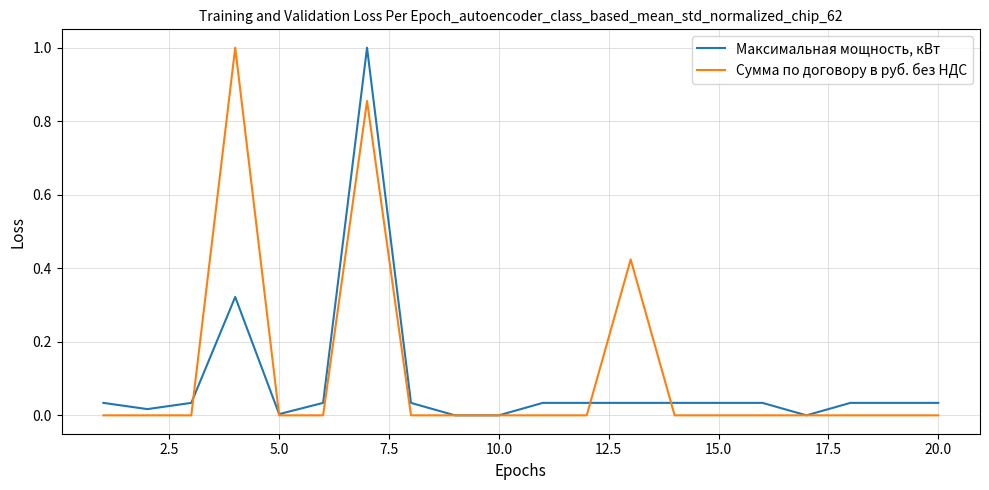

Rank the series by their average value, from lowest to highest.

Максимальная мощность, кВт, Сумма по договору в руб. без НДС